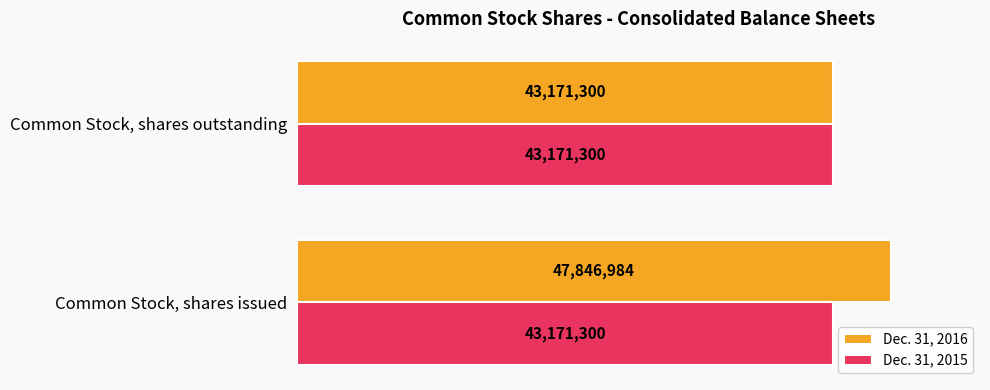

List the labels in order of Dec. 31, 2015 value, smallest first.

0, 1